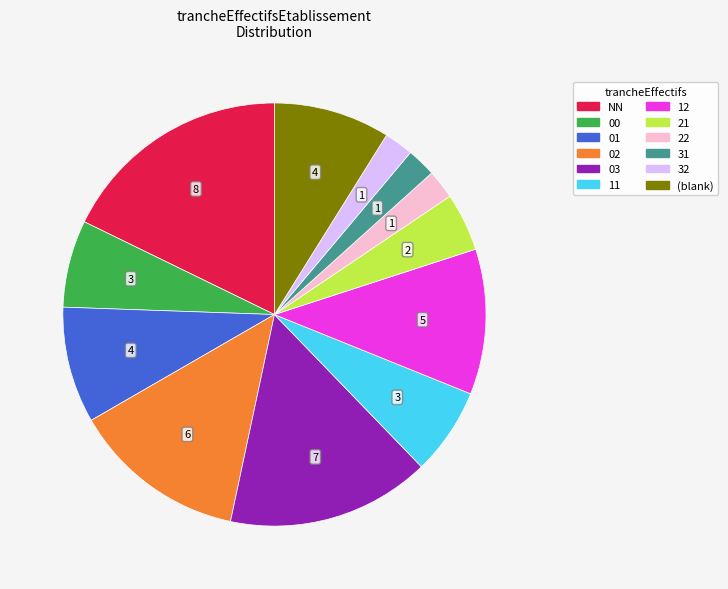

Is 32 the majority of the pie?

No